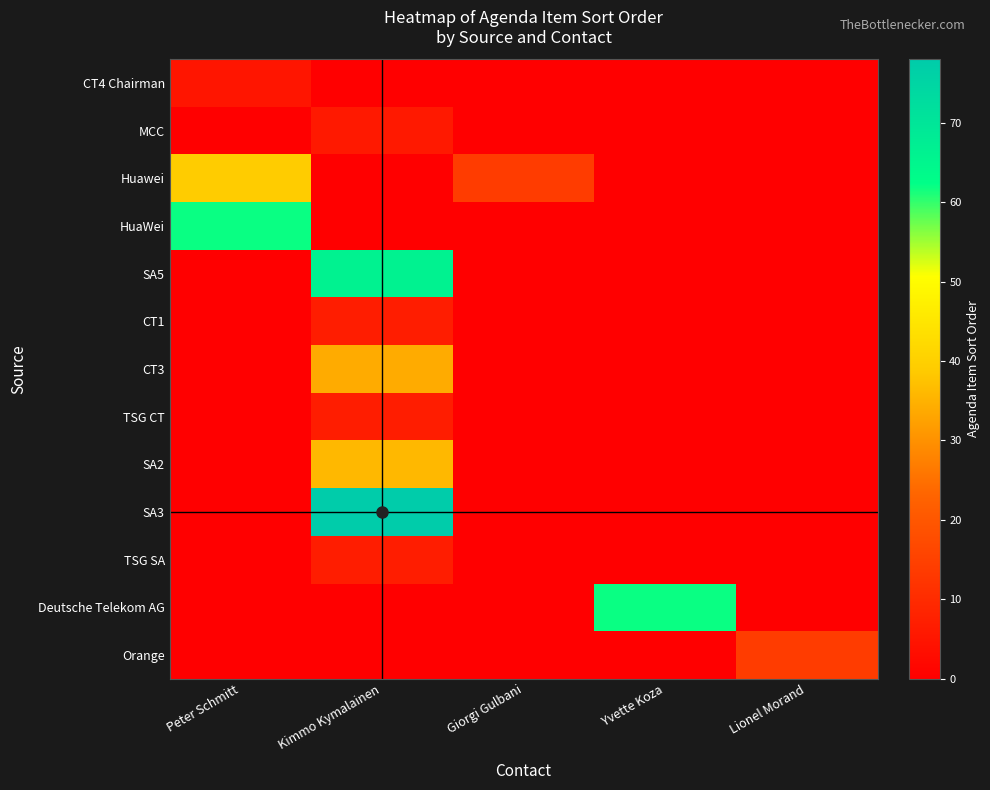

Which series has the widest spread of values?

SA3